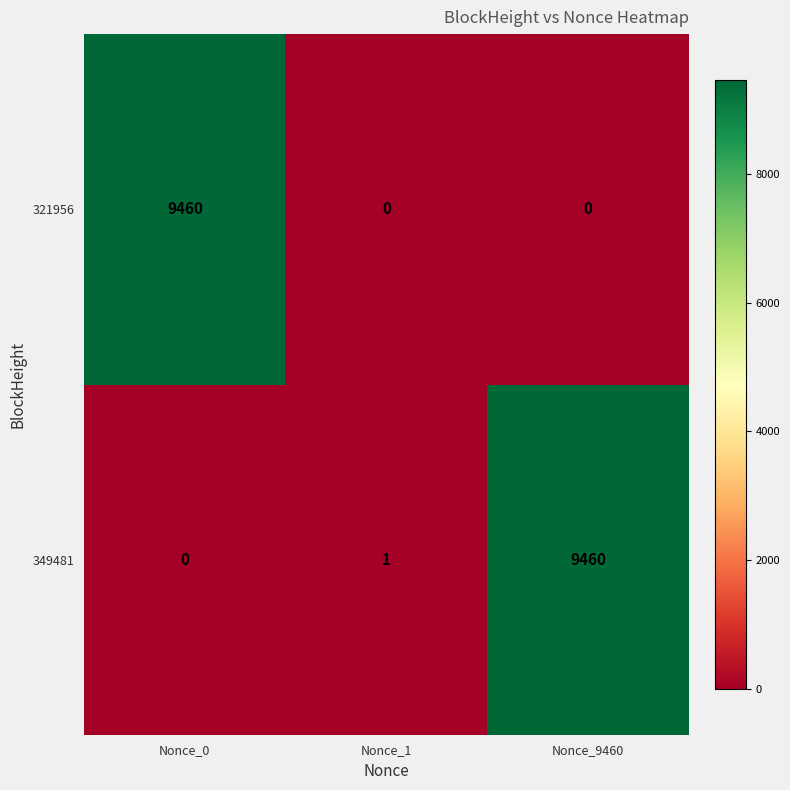

Count the 321956 values in the range 0 to 9460.

3